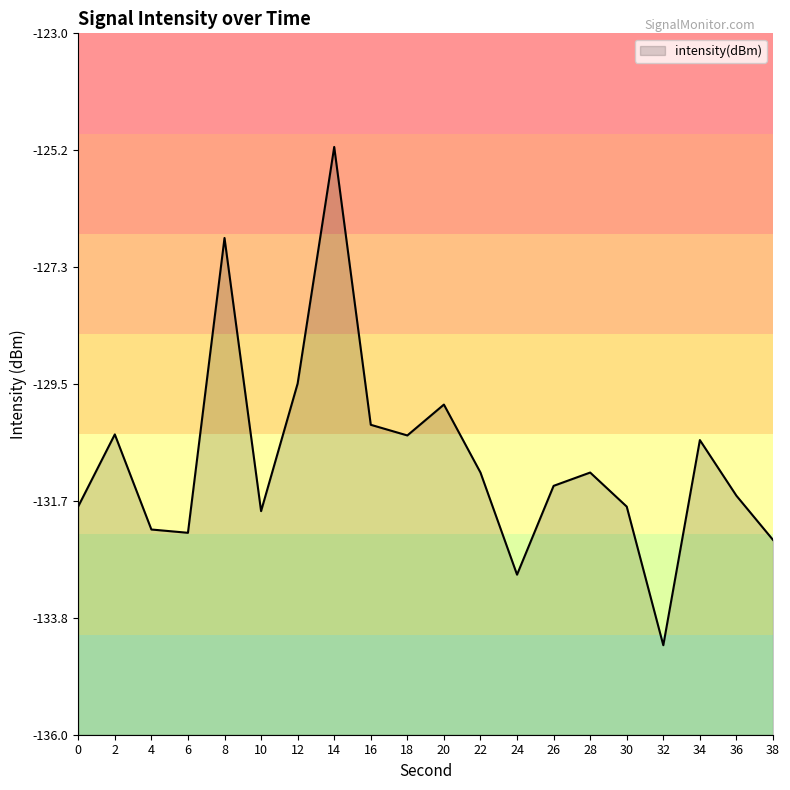

Rank the categories by value from lowest to highest.

32, 24, 38, 6, 4, 10, 30, 0, 36, 26, 22, 28, 34, 18, 2, 16, 20, 12, 8, 14